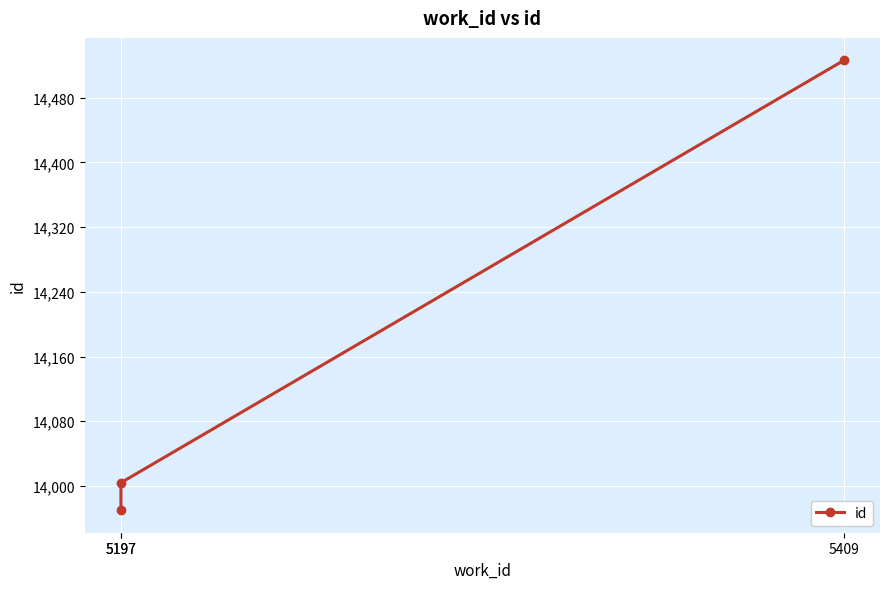

Read the value at 5409, to the nearest 100.

14500